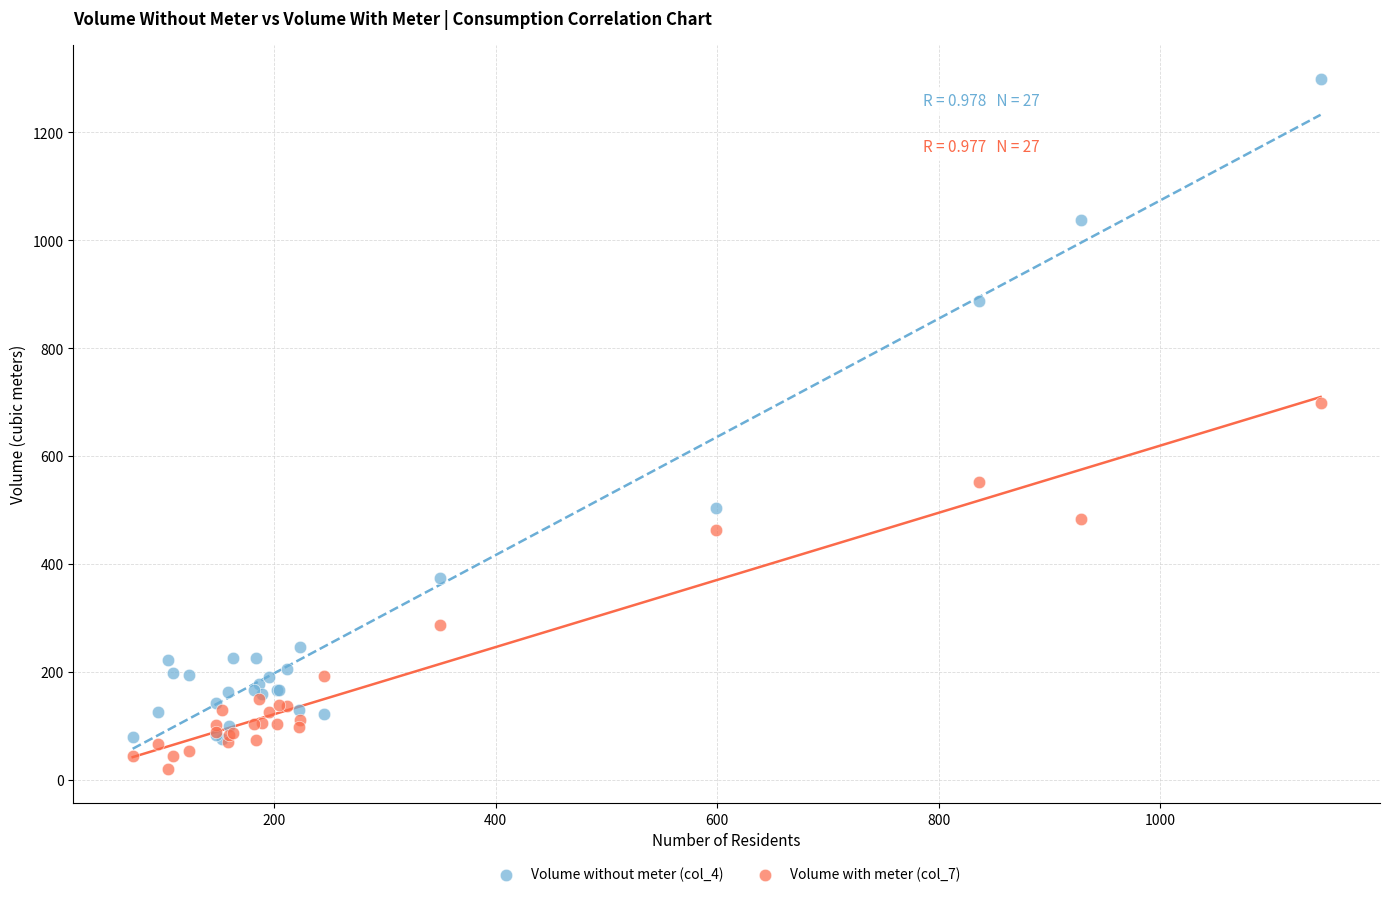

What are all the series names shown in the legend?

Volume without meter (col_4), Volume with meter (col_7)